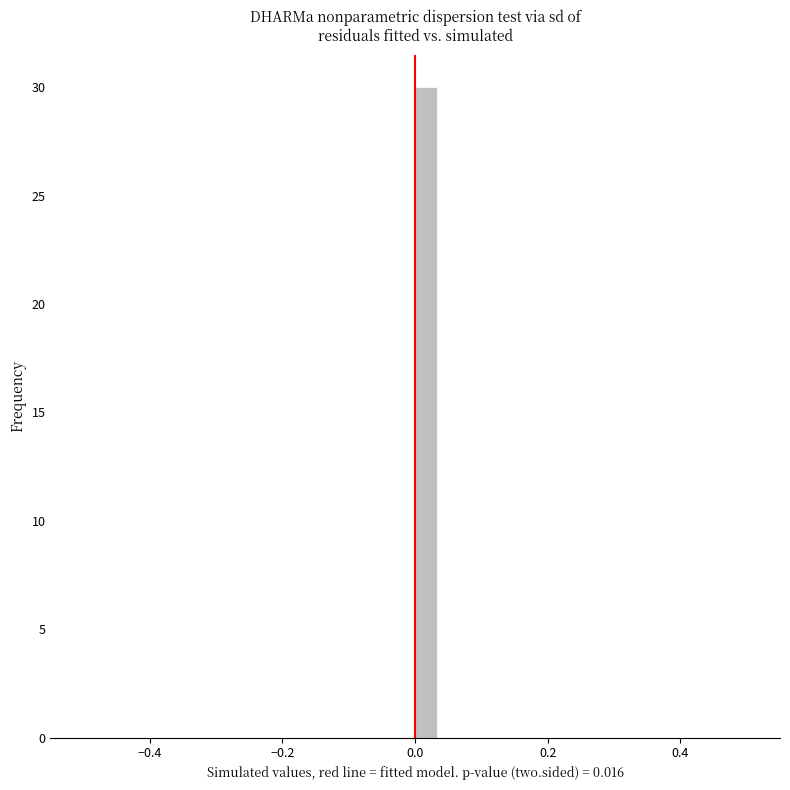

Read against the x-axis, roughly where is the centre of the tallest bar?

0.02